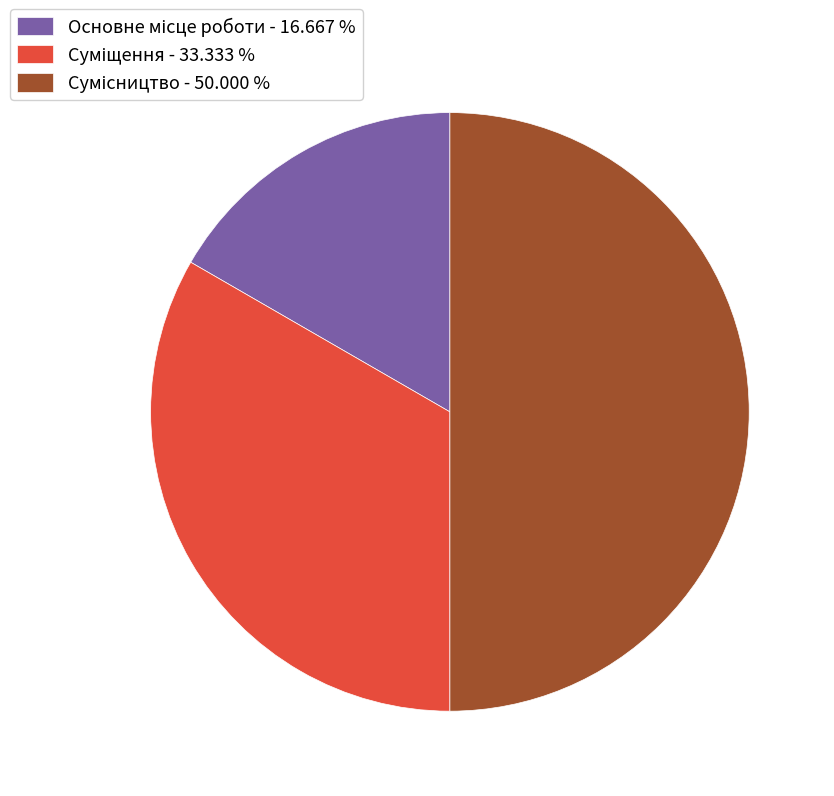

Between Сумісництво and Основне місце роботи, which is larger?

Сумісництво